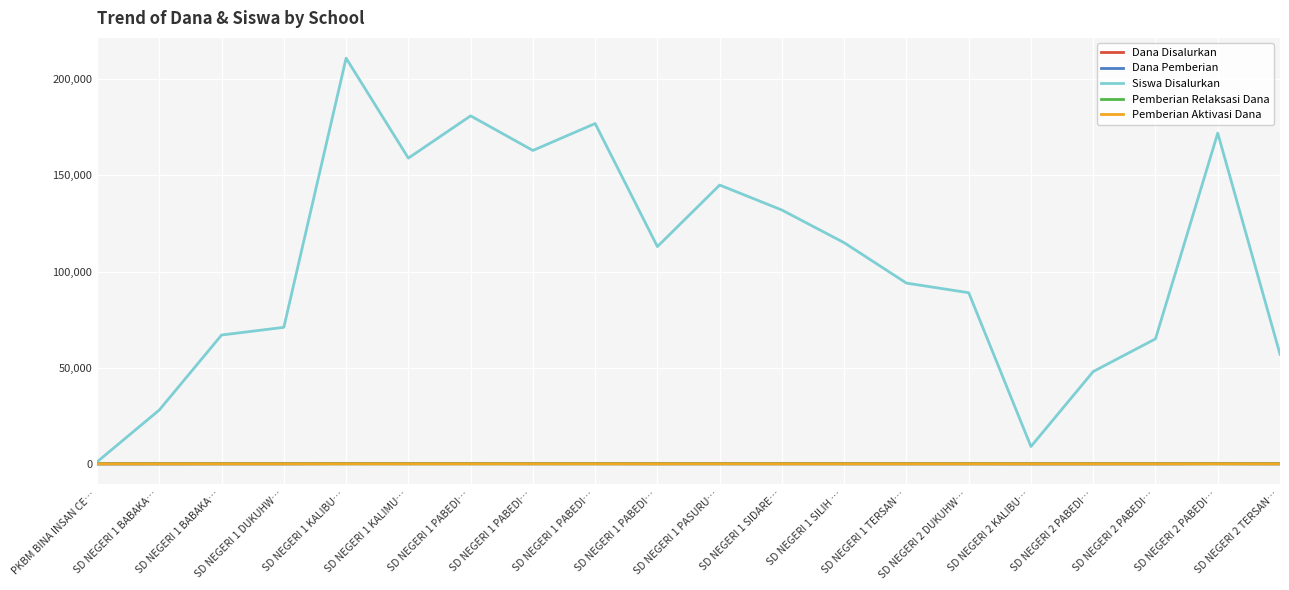

What are all the series names shown in the legend?

Dana Disalurkan, Dana Pemberian, Siswa Disalurkan, Pemberian Relaksasi Dana, Pemberian Aktivasi Dana